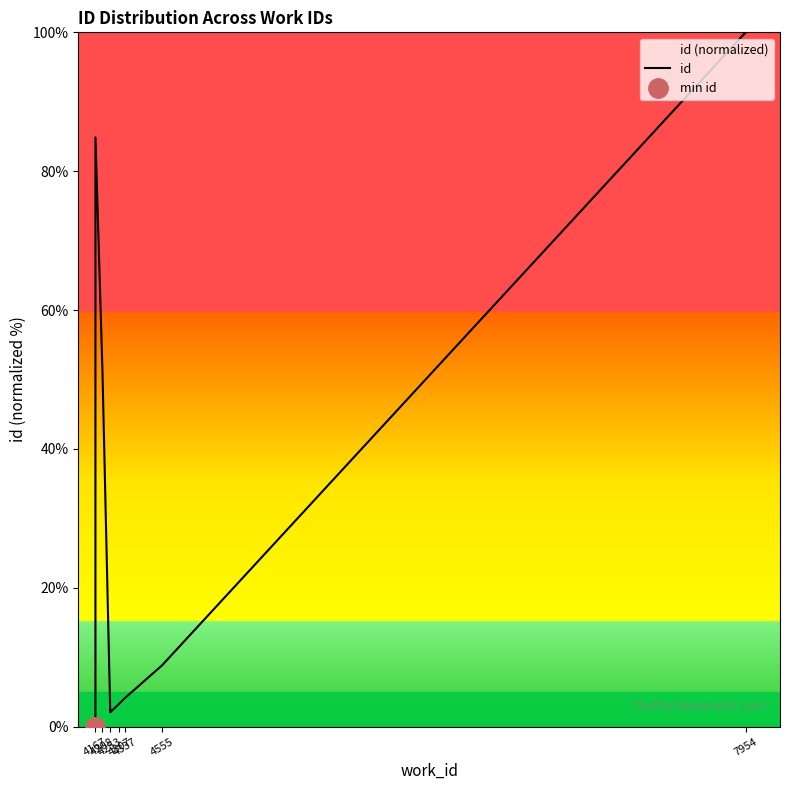

What is the change in value from 4253 to 4337?

+1.7